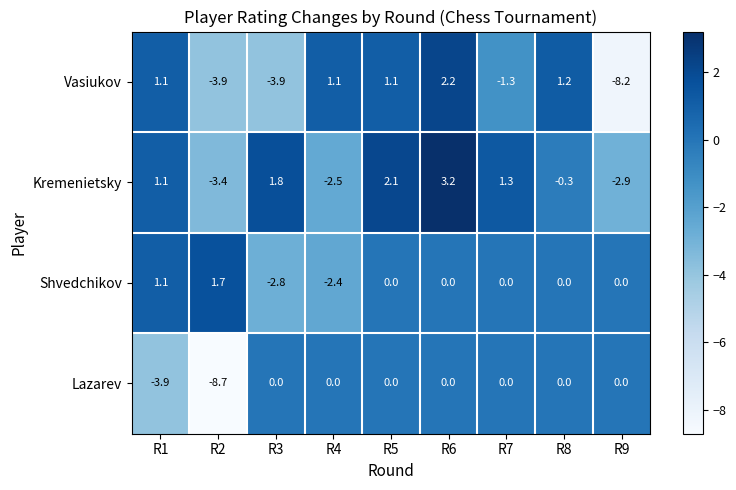

The value of Shvedchikov at R3 is -0.6. True or false?

False